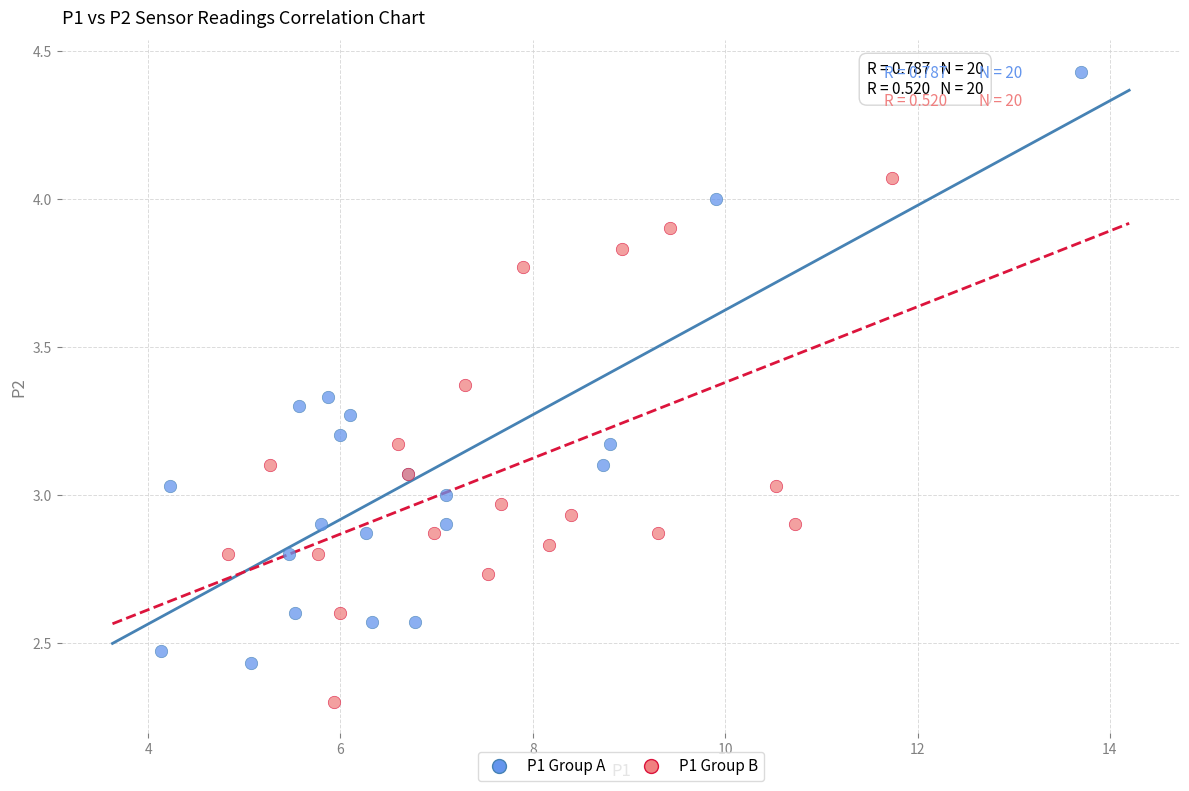

Which series has the largest Y range (max minus min)?

P1 Group A